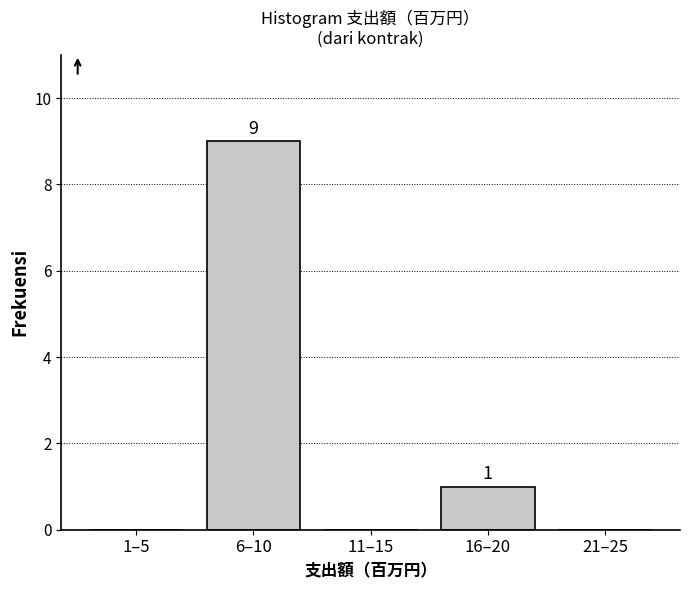

Reading right to left, list all the values displayed in this chart.

21–25=0	16–20=1	11–15=0	6–10=9	1–5=0